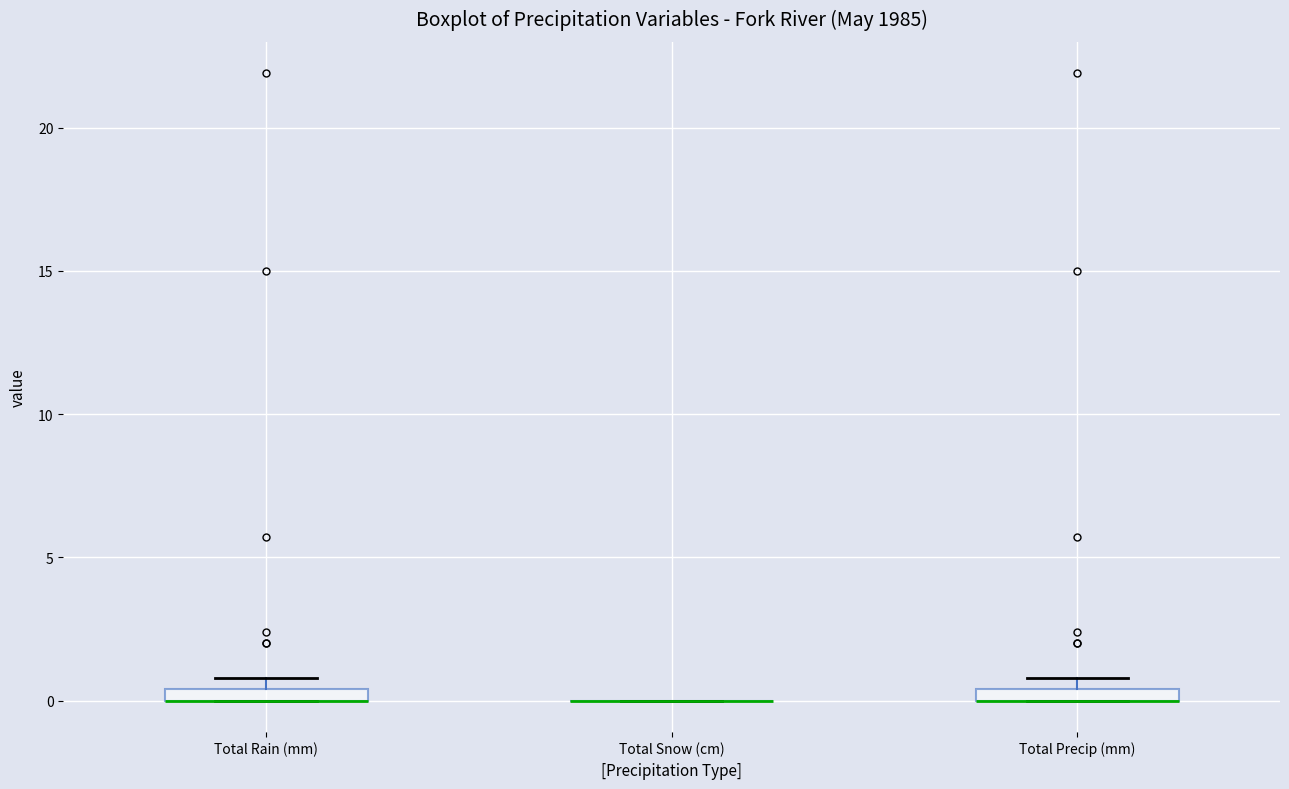

Where is the lower edge of the box for Total Rain (mm) on the y-axis? The values are not printed on the chart, so give them approximately, as read against the axis.

0.0